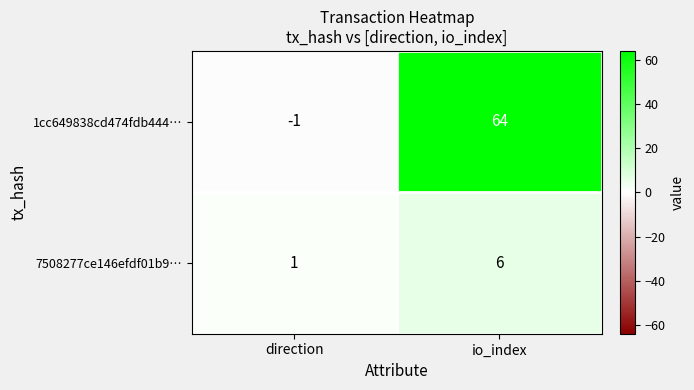

Between direction and io_index, which series saw the biggest shift?

1cc649838cd474fdb444…